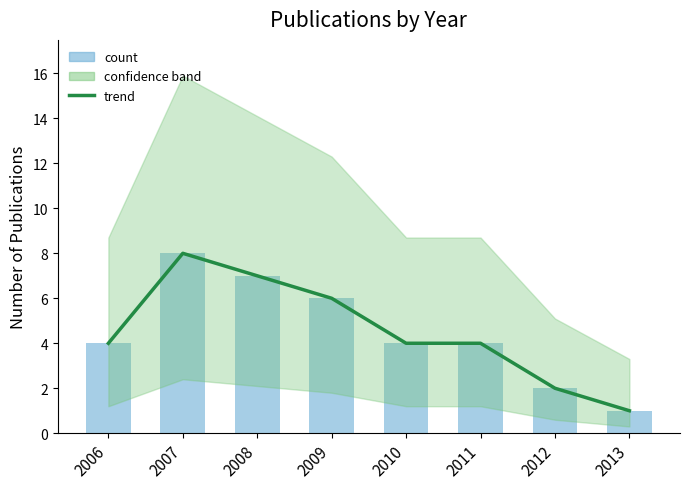

Reading left to right, transcribe all the data shown in this chart.

trend: 2006=4	2007=8	2008=7	2009=6	2010=4	2011=4	2012=2	2013=1
count: 2006=4	2007=8	2008=7	2009=6	2010=4	2011=4	2012=2	2013=1